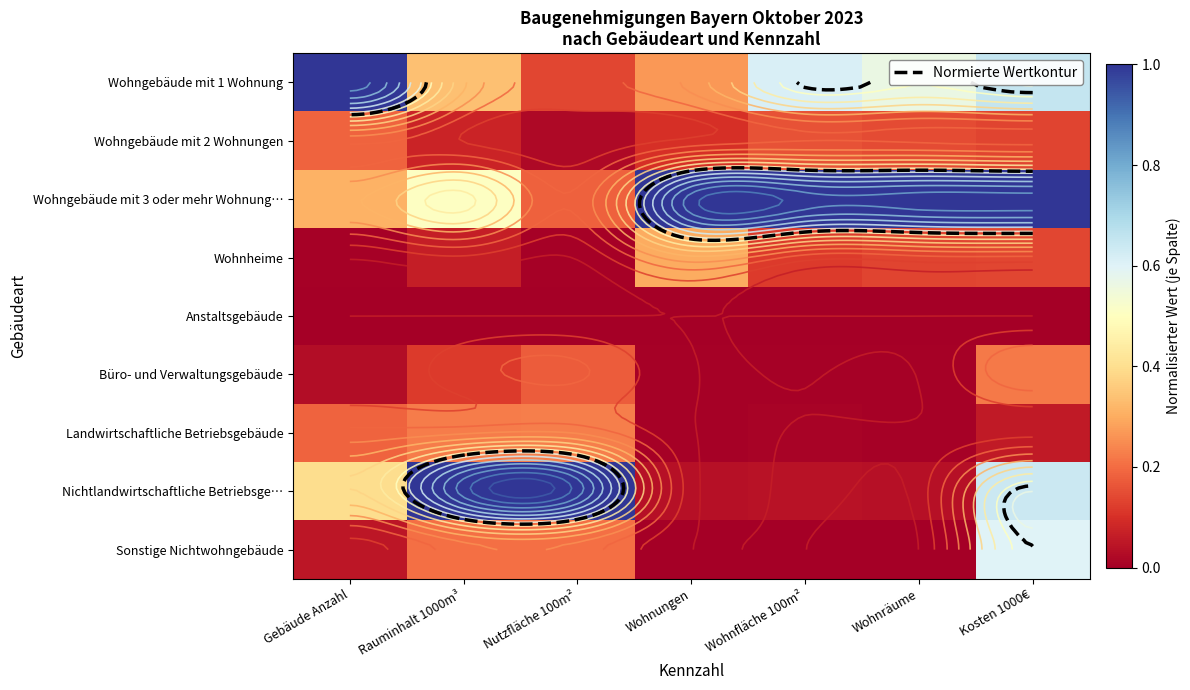

Which category has the lowest value across all series?

Gebäude Anzahl